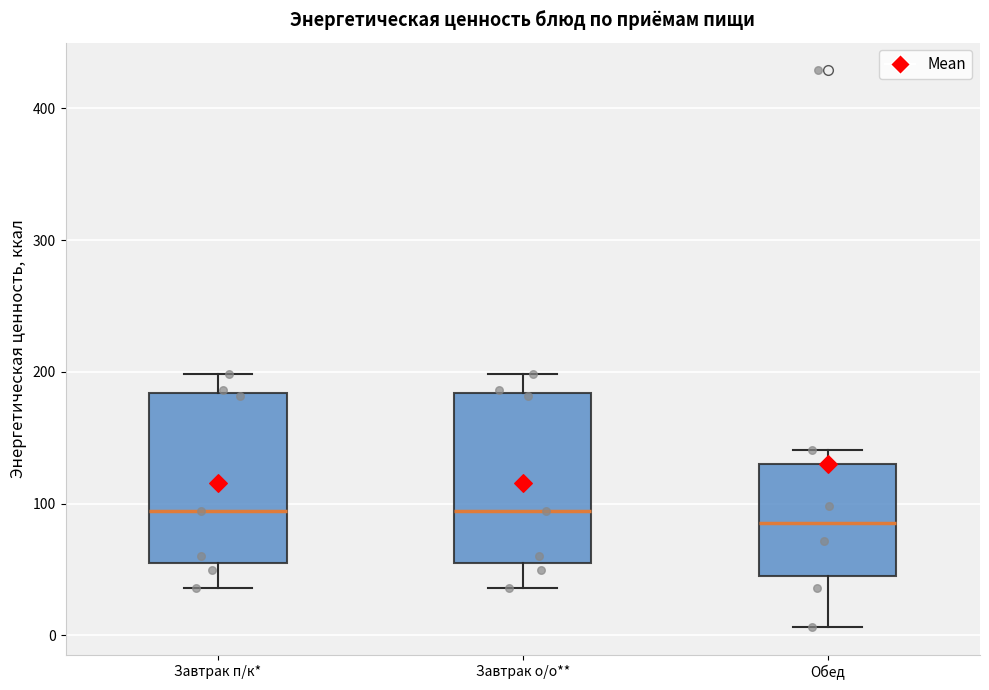

Reading left to right, transcribe this box plot: for each box, give where its median line is, the range the box spans, and where its two whiskers end, as read against the y-axis. The values are not printed on the chart, so give them approximately, as read against the axis.

Завтрак п/к*: median 90, box 50 to 180, whiskers 40 to 200
Завтрак о/о**: median 90, box 50 to 180, whiskers 40 to 200
Обед: median 90, box 50 to 130, whiskers 10 to 140